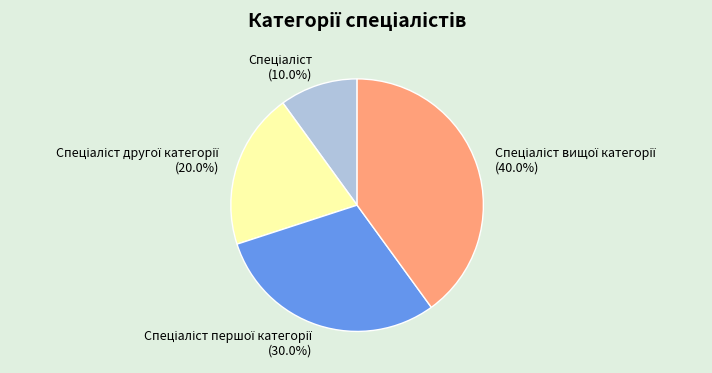

Does any single category account for the majority?

No